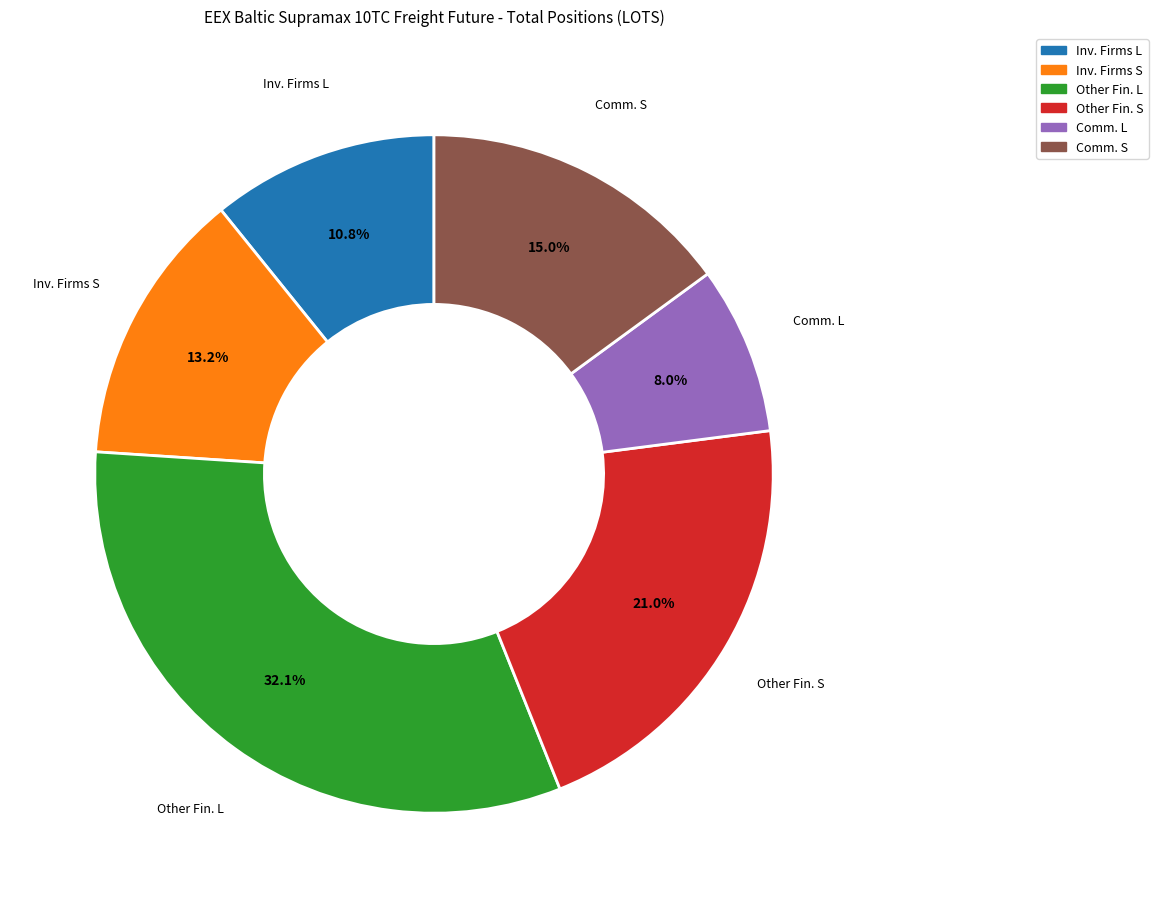

Does any single category account for the majority?

No